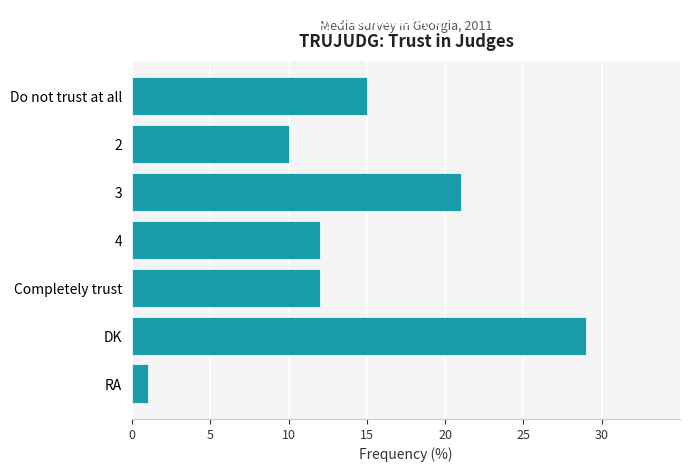

What is the smallest value displayed?

1